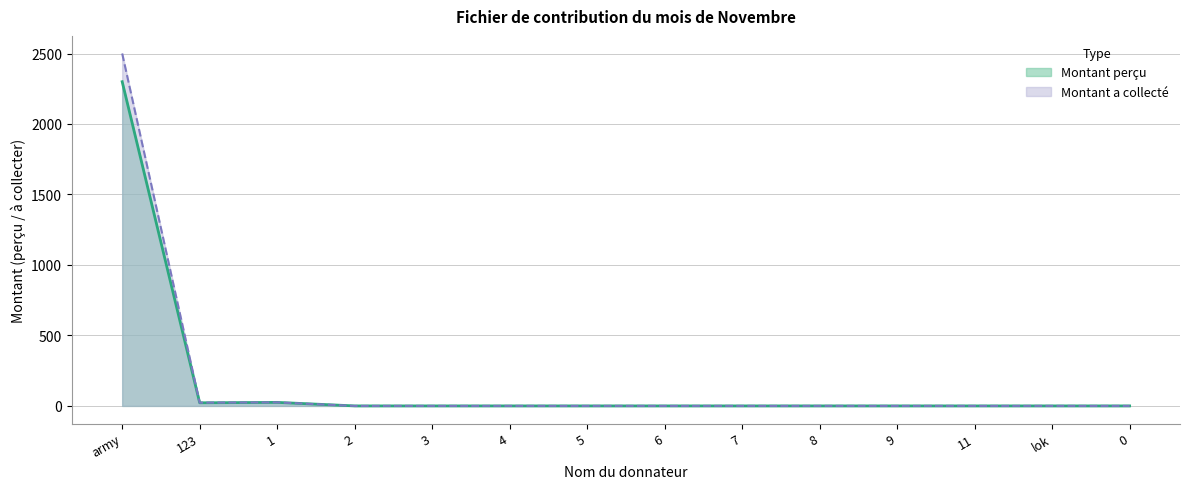

Rank the categories by Montant a collecté value from highest to lowest.

army, 1, 123, 2, 3, 4, 5, 6, 7, 8, 9, 11, lok, 0